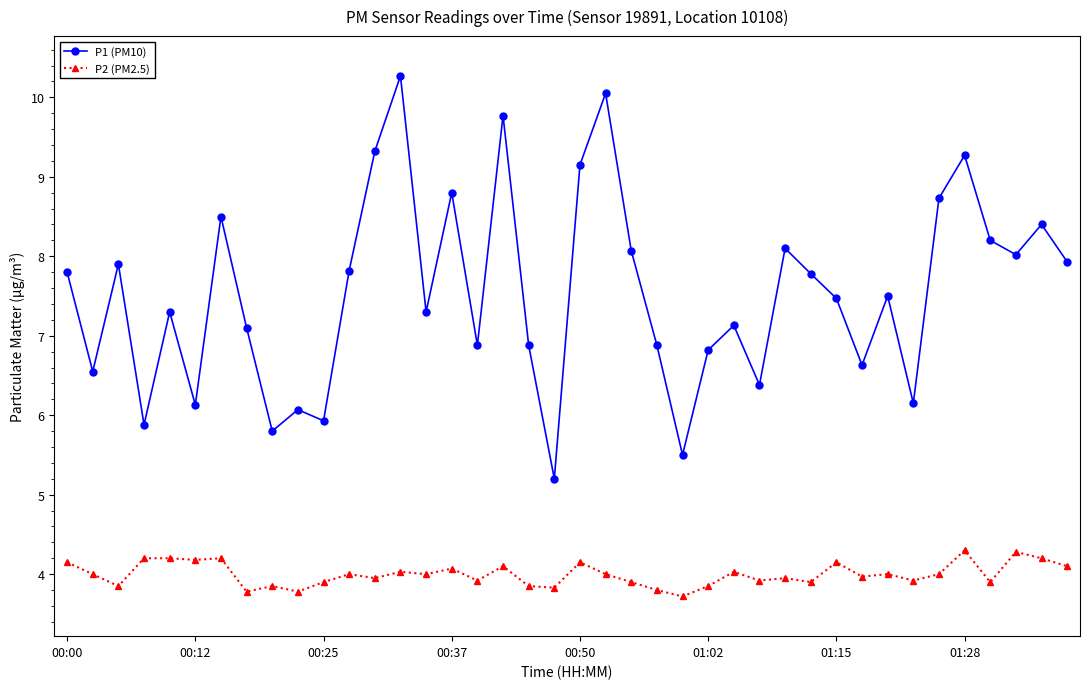

What is the maximum value shown in the chart?

10.3